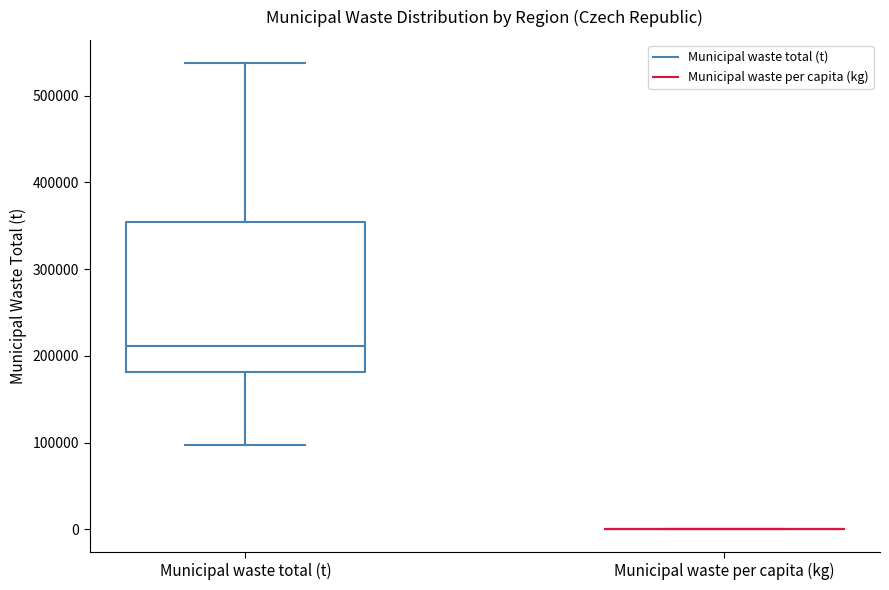

Reading left to right, read every box against the y-axis: the position of its median line, the range the box covers, and the ends of its whiskers. The values are not printed on the chart, so give them approximately, as read against the axis.

Municipal waste total (t): median 210000, box 180000 to 350000, whiskers 100000 to 540000
Municipal waste per capita (kg): box collapsed to a line at 0, whiskers 0 to 0